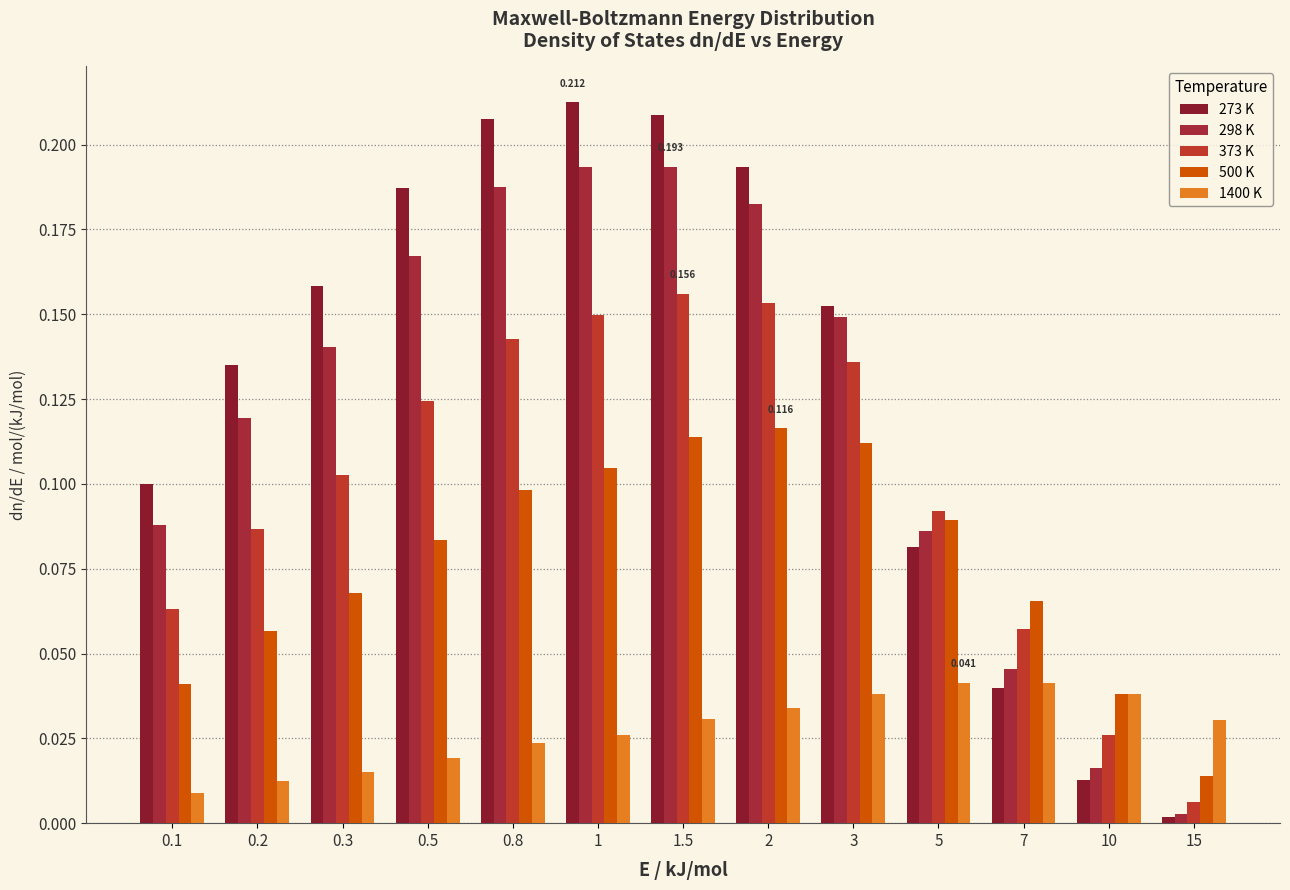

At how many categories does at least one series exceed 0?

13